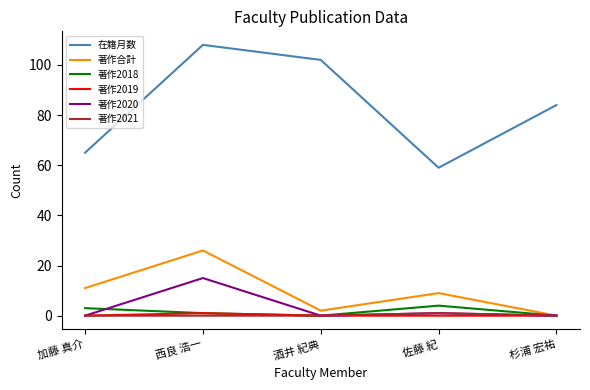

What position from the right is 加藤 真介?

5